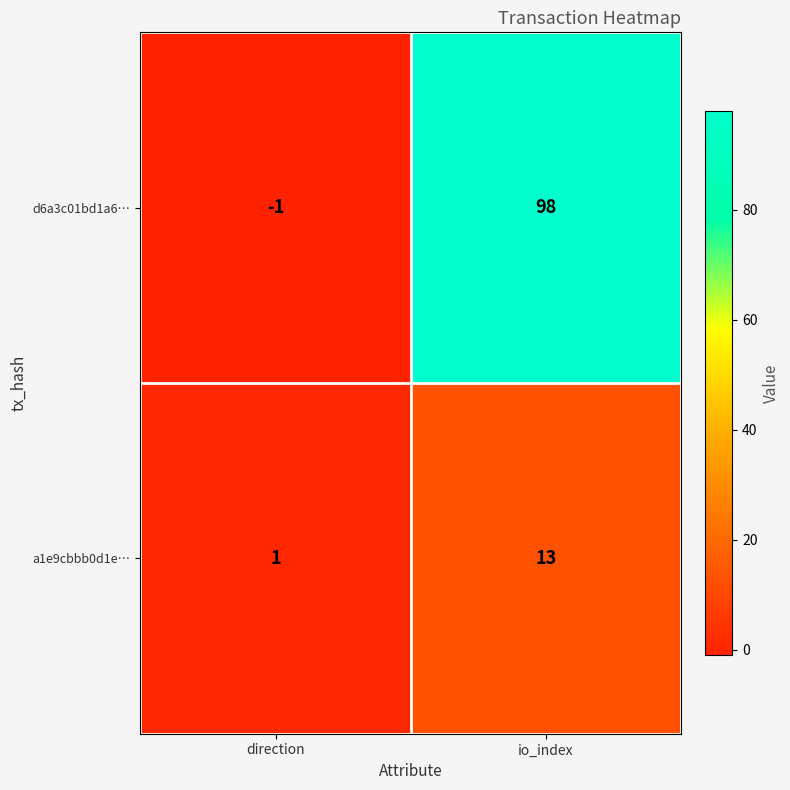

Is it true that d6a3c01bd1a6… equals 140 at io_index?

False